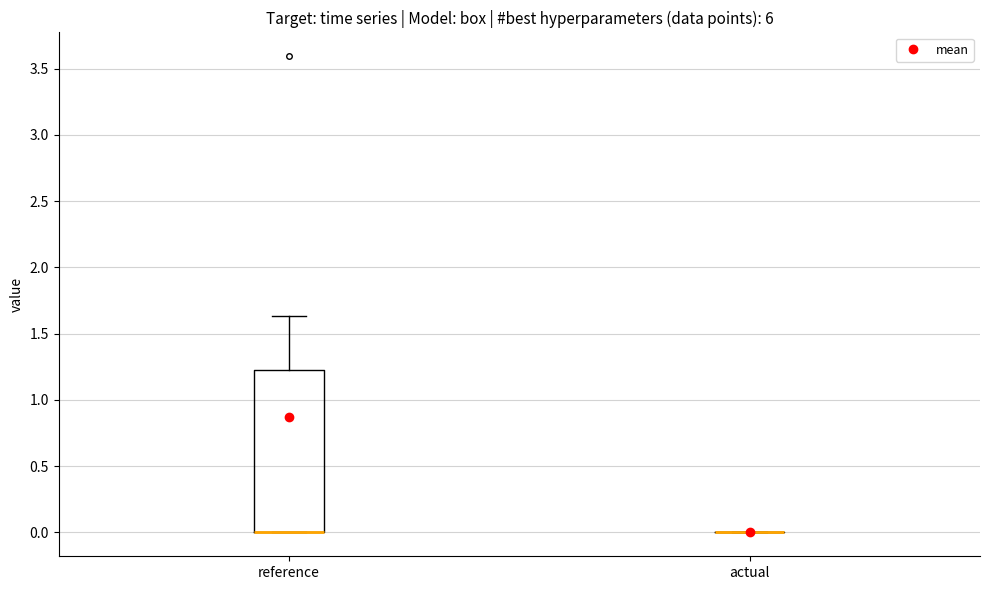

Reading left to right, read every box against the y-axis: the position of its median line, the range the box covers, and the ends of its whiskers. The values are not printed on the chart, so give them approximately, as read against the axis.

reference: median 0.00 (drawn on the box's lower edge), box 0.00 to 1.25, whiskers 0.00 to 1.65
actual: box collapsed to a line at 0.00, whiskers 0.00 to 0.00